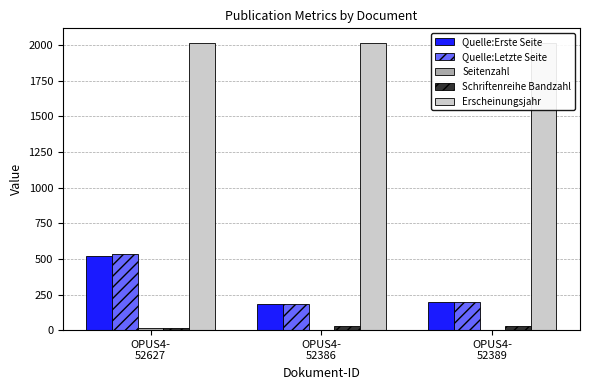

What is the spread (max minus min) of values at OPUS4-
52627?

2003